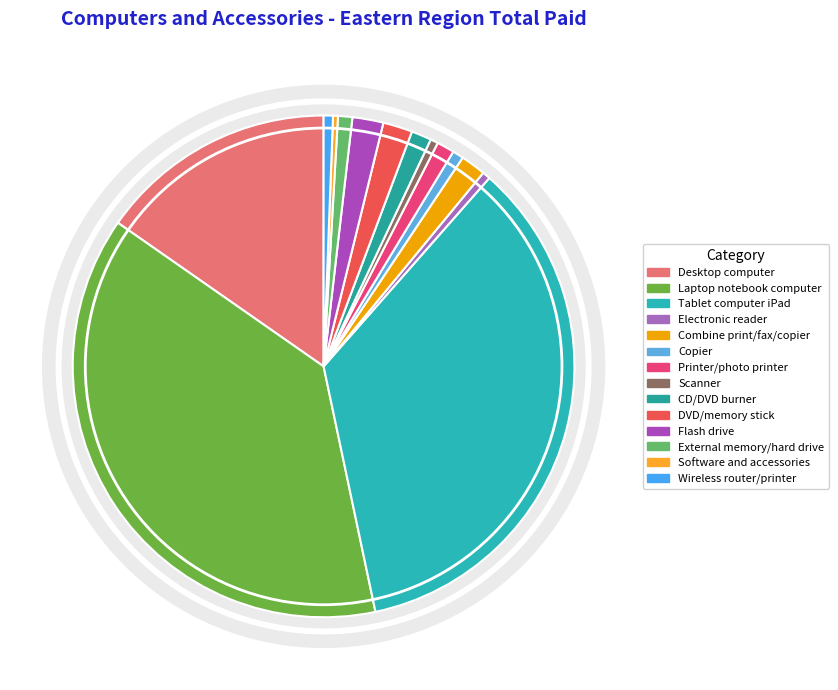

To the nearest percent, what portion does Electronic reader represent?

1%